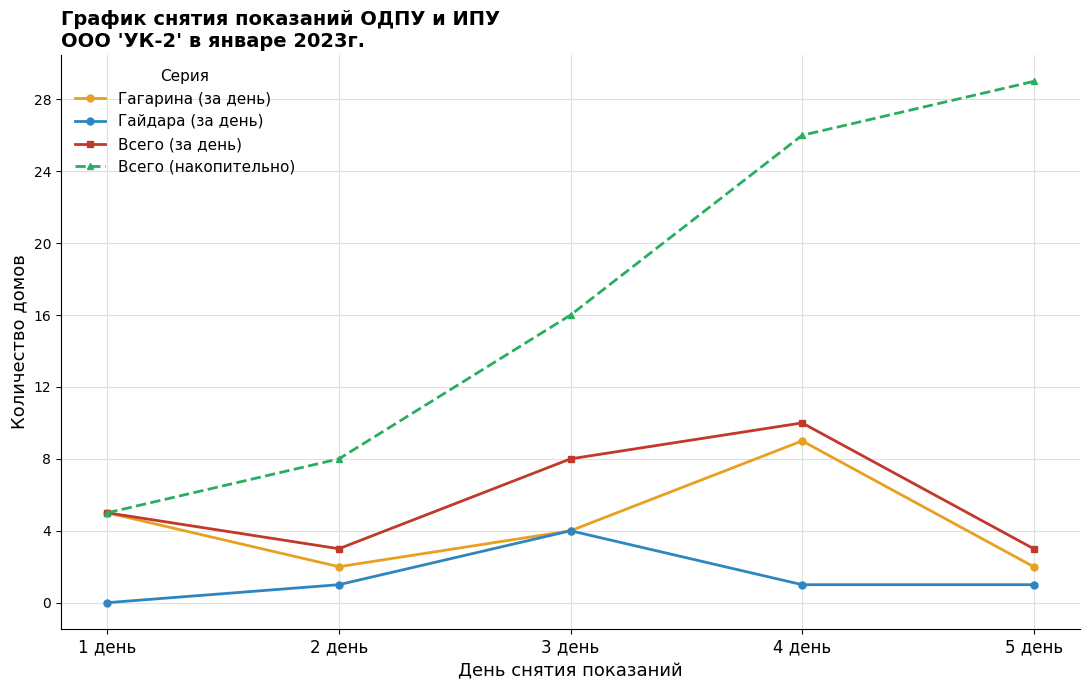

What is the label of the 3rd point from the left?

3 день